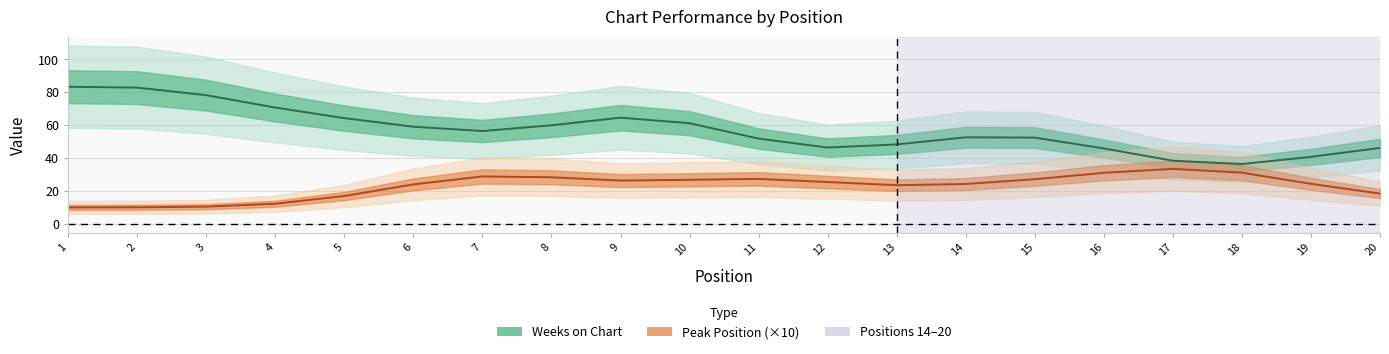

How many lines are shown in the chart?

2